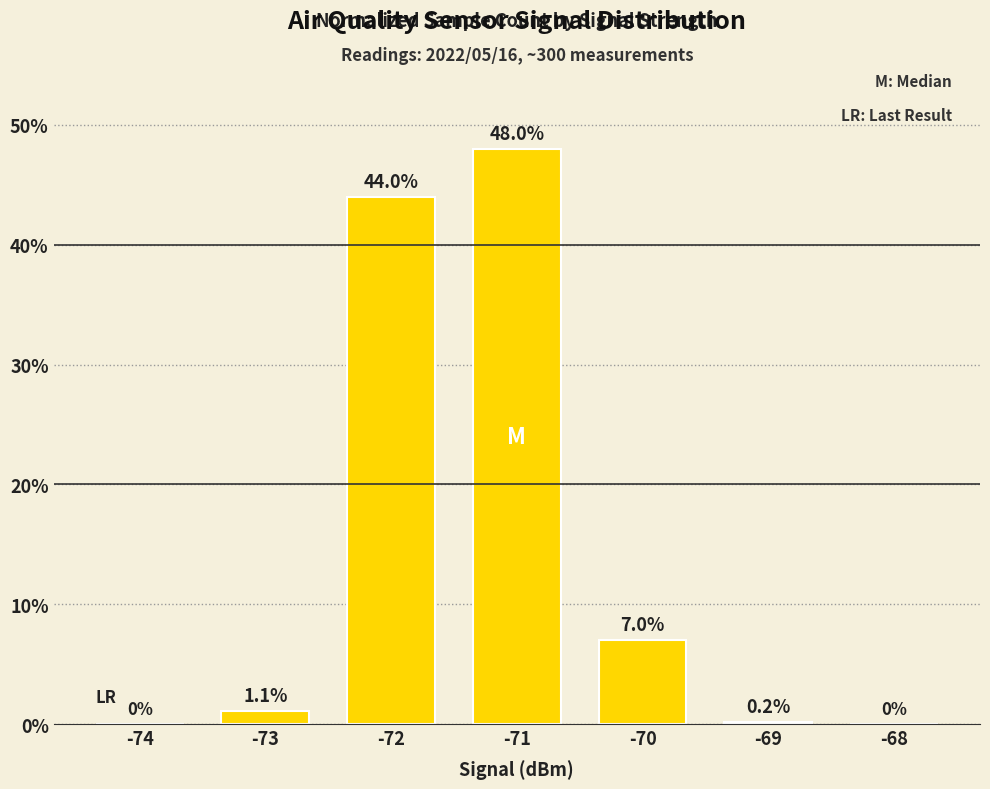

What is the sum of all values?

100.3